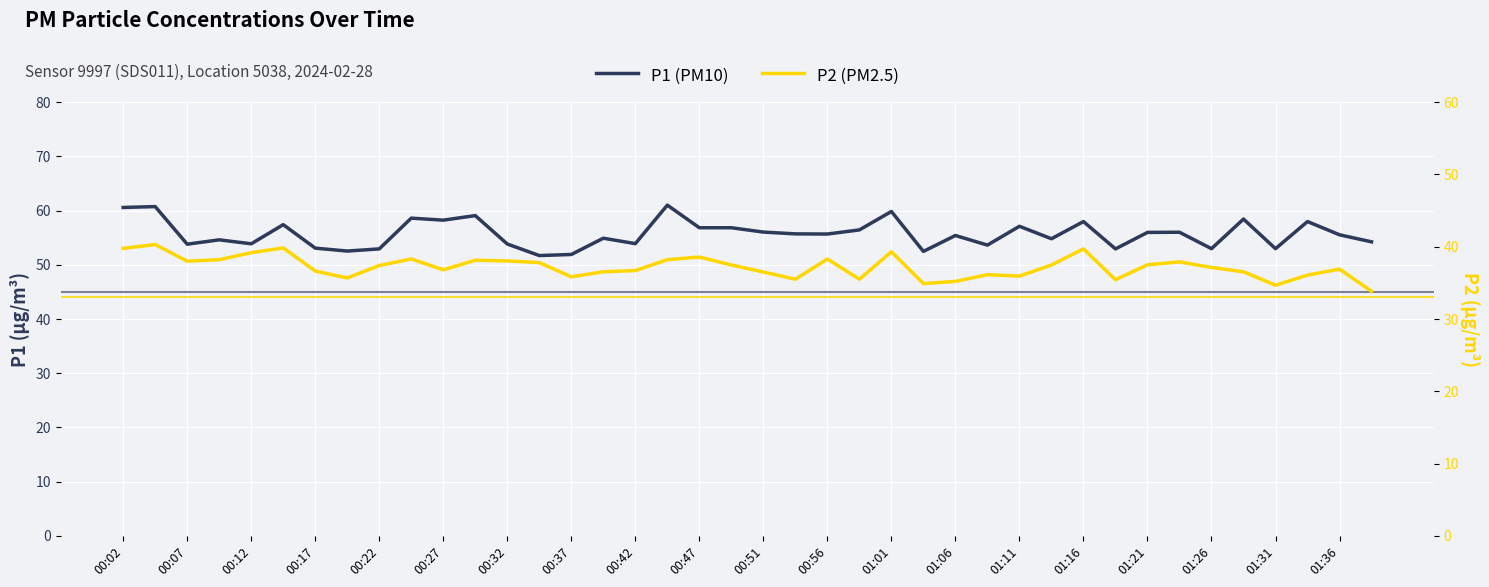

Count the number of data series in this chart.

2